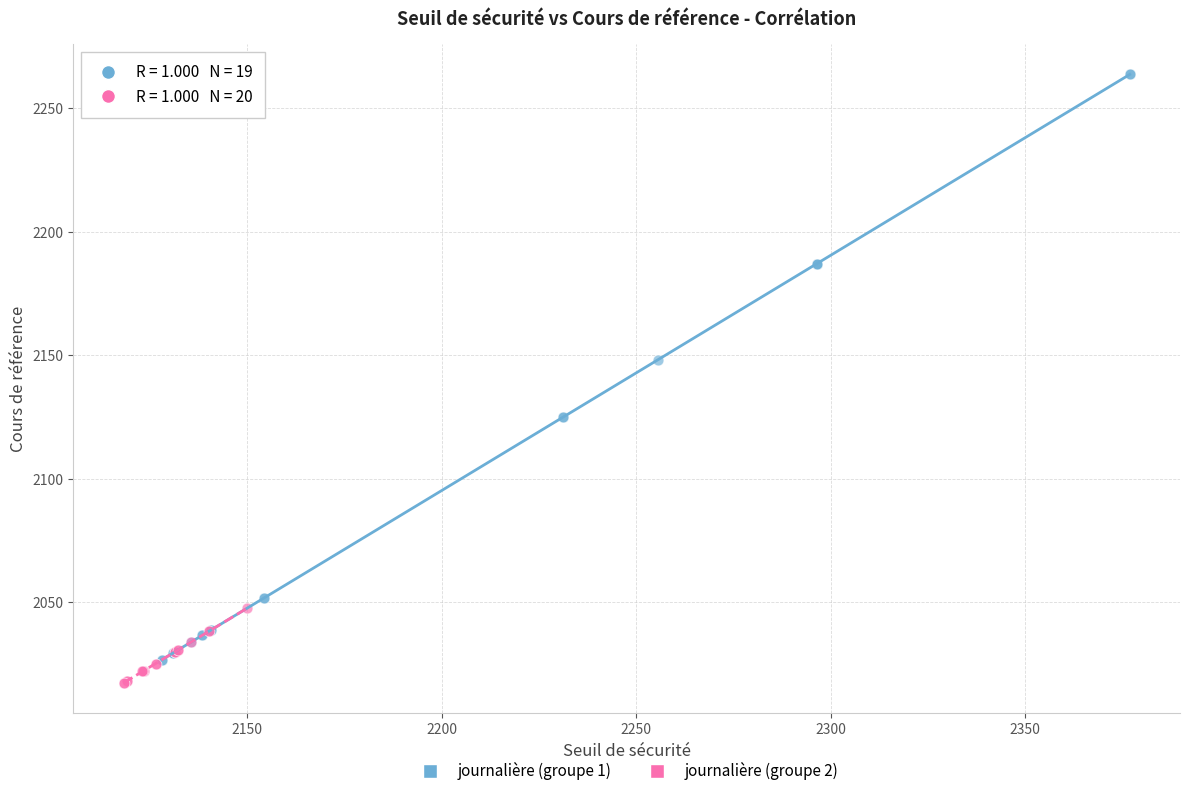

Which series reaches the maximum Y coordinate?

journalière (groupe 1)